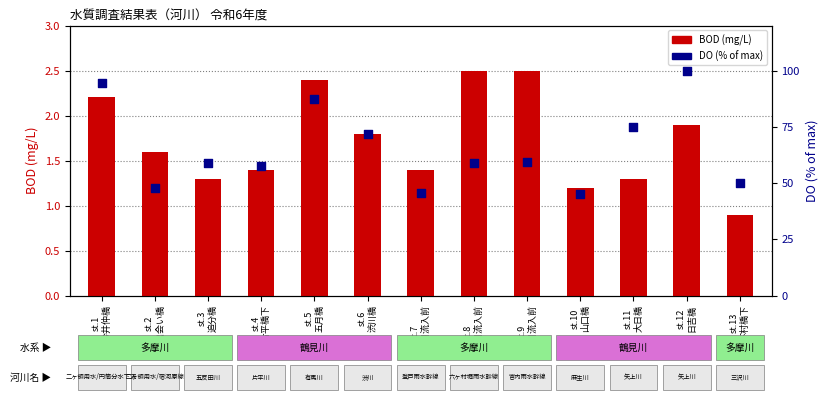

What is the total value across all series at st.11
大日橋?

76.1